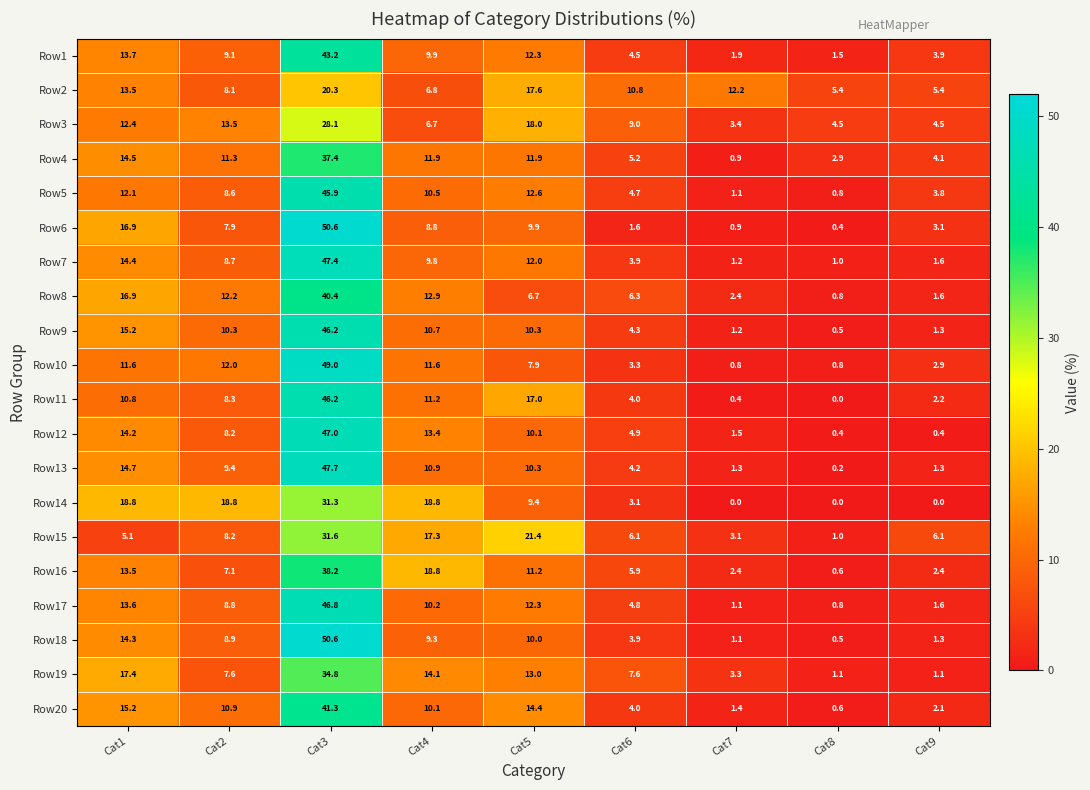

What is the approximate value of Row19 at Cat6?

7.6